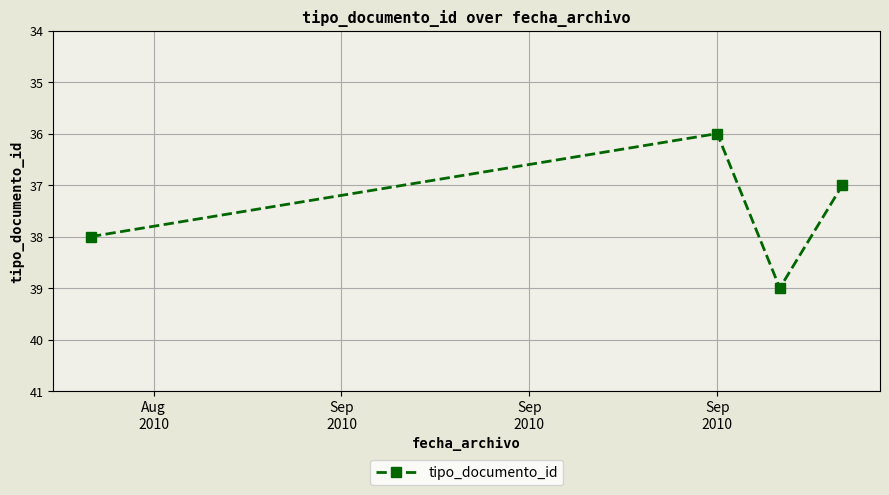

What is the average value?

38